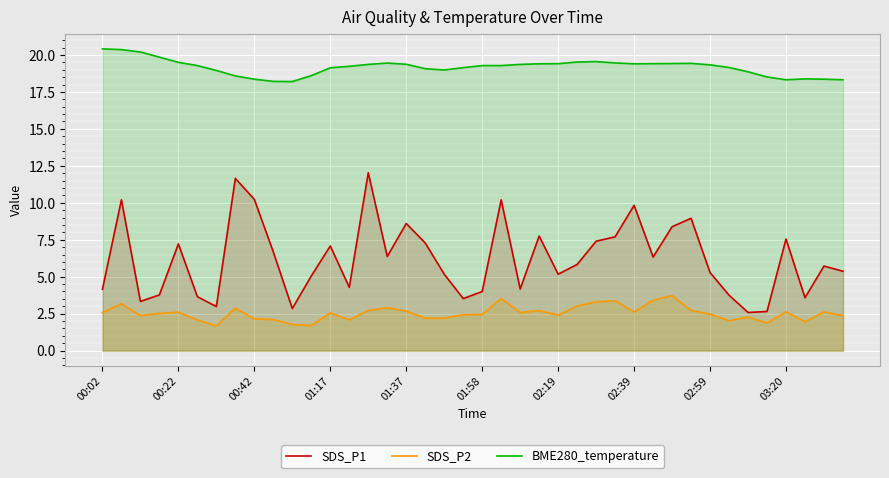

Read the SDS_P2 value at 27.

3.4